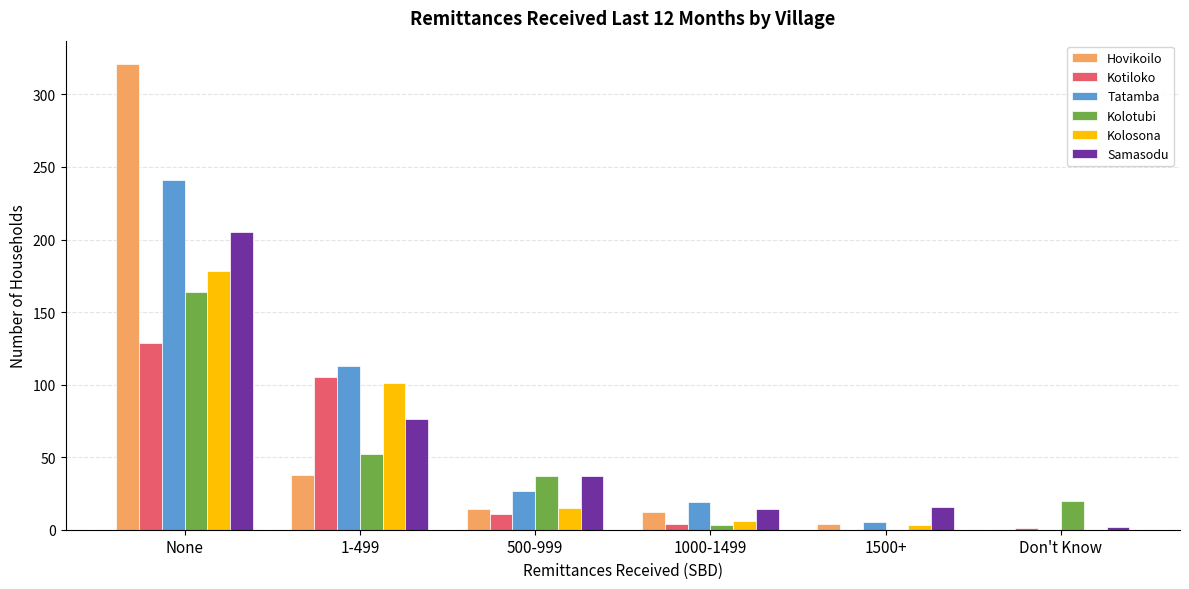

At which category is the sum across all series the highest?

None